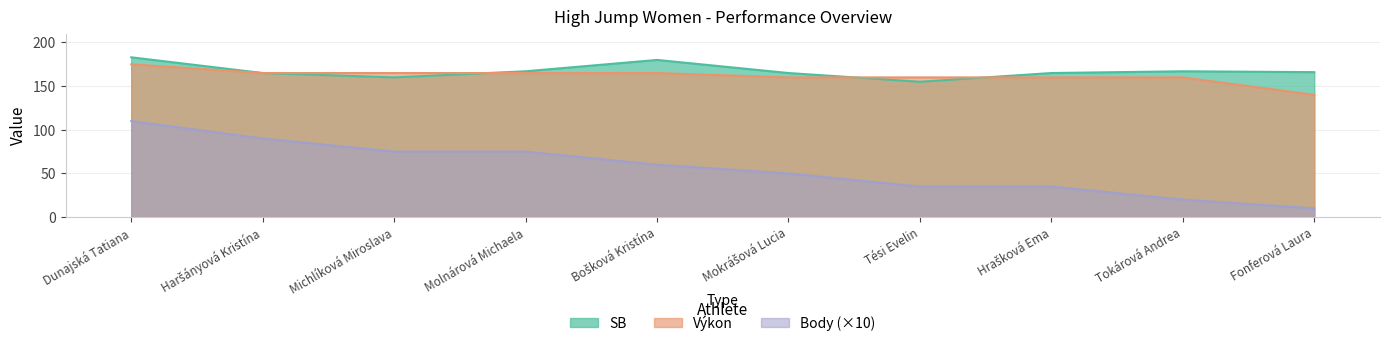

What are all the series names shown in the legend?

SB, Výkon, Body (×10)